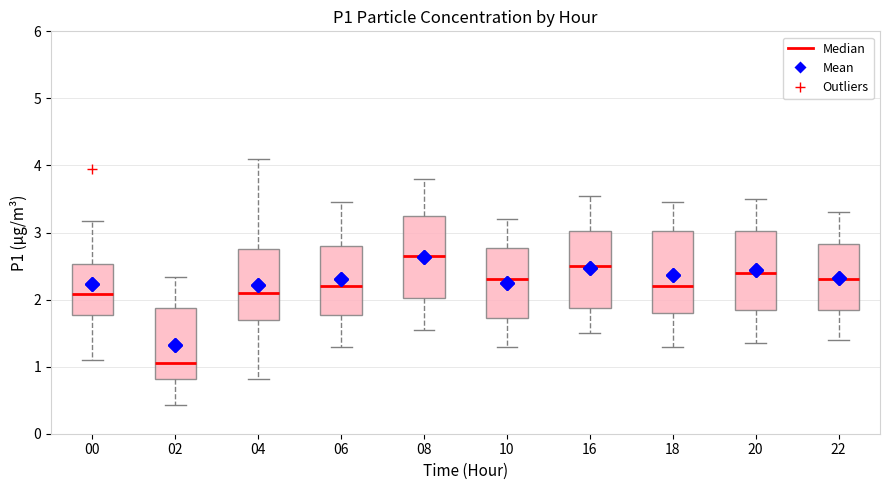

Which box has the lowest median line?

02